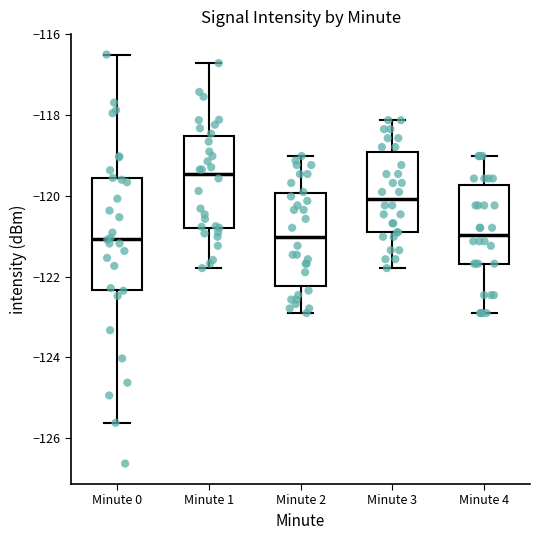

Reading left to right, transcribe this box plot: for each box, give where its median line is, the range the box spans, and where its two whiskers end, as read against the y-axis. The values are not printed on the chart, so give them approximately, as read against the axis.

Minute 0: median -121.0, box -122.4 to -119.6, whiskers -125.6 to -116.4
Minute 1: median -119.4, box -120.8 to -118.6, whiskers -121.8 to -116.8
Minute 2: median -121.0, box -122.2 to -120.0, whiskers -123.0 to -119.0
Minute 3: median -120.0, box -121.0 to -119.0, whiskers -121.8 to -118.2
Minute 4: median -121.0, box -121.6 to -119.8, whiskers -123.0 to -119.0